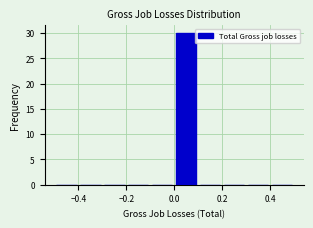

Over which range of the x-axis is the bar tallest?

0.0 to 0.1